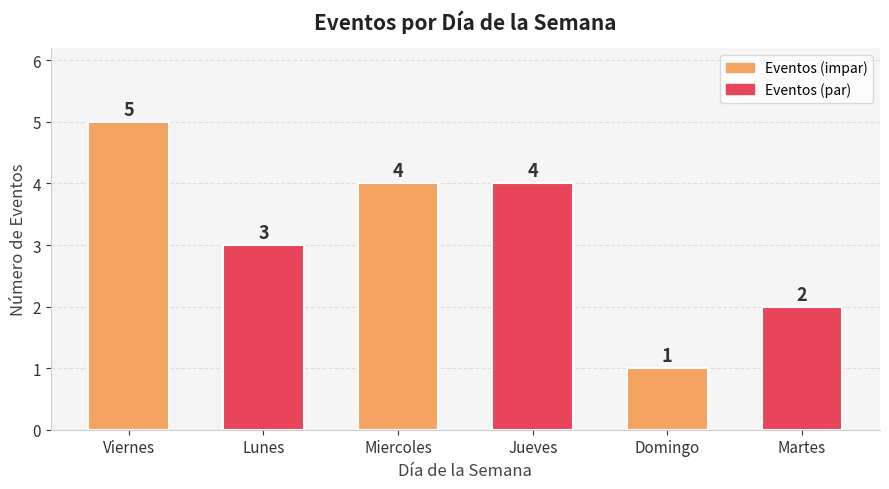

Does the chart contain any negative values?

No